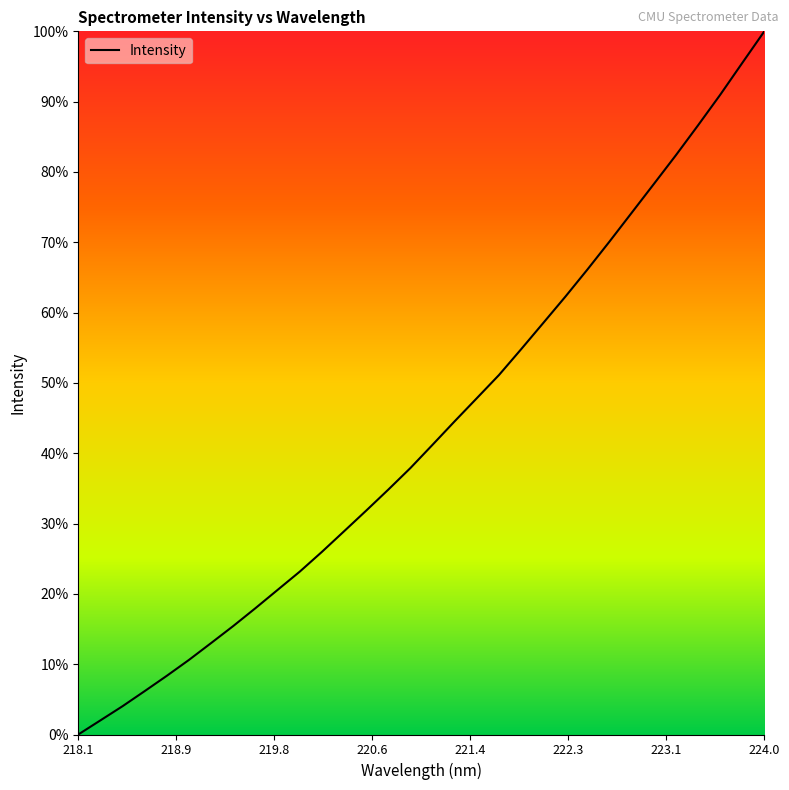

What is the label of the 1st point from the left?

218.1